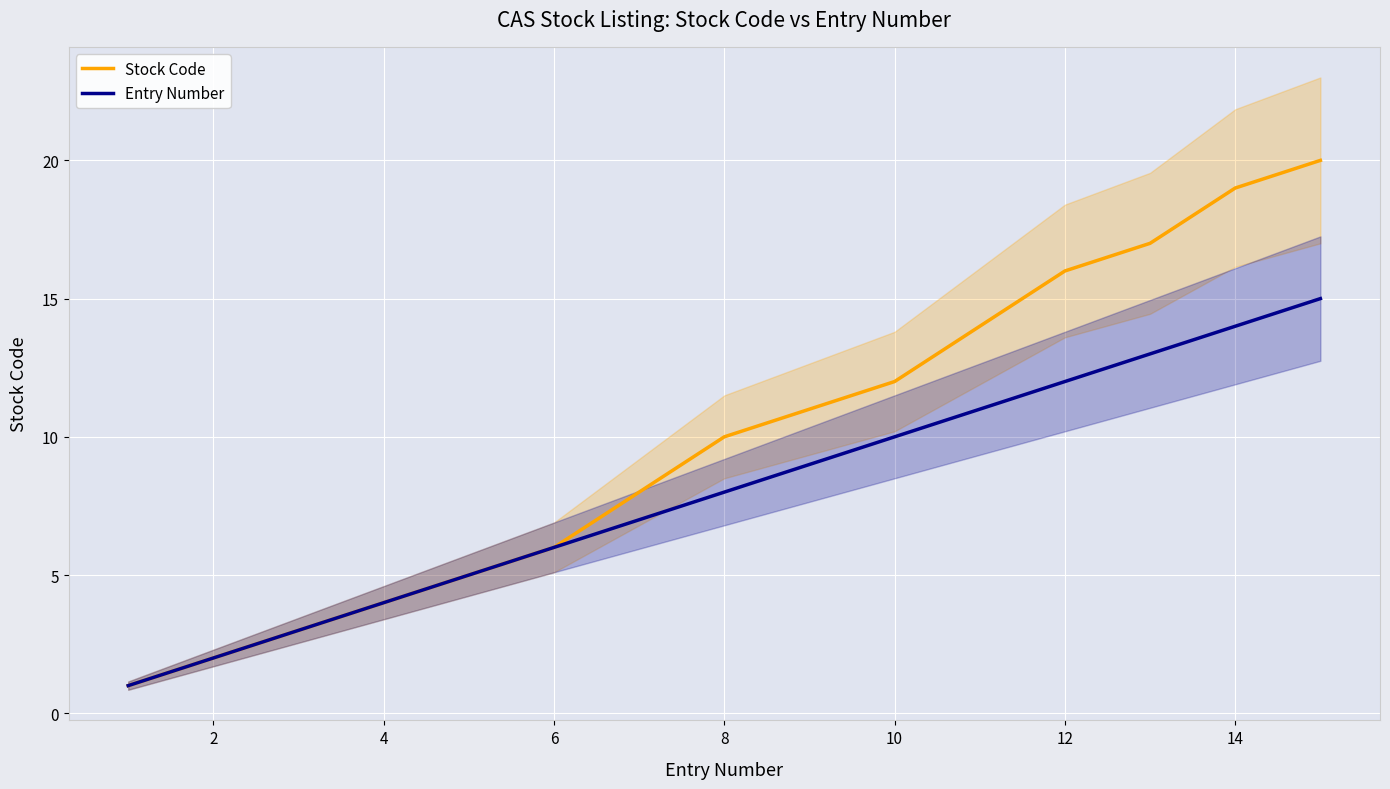

What is the highest value of the Entry Number series?

15